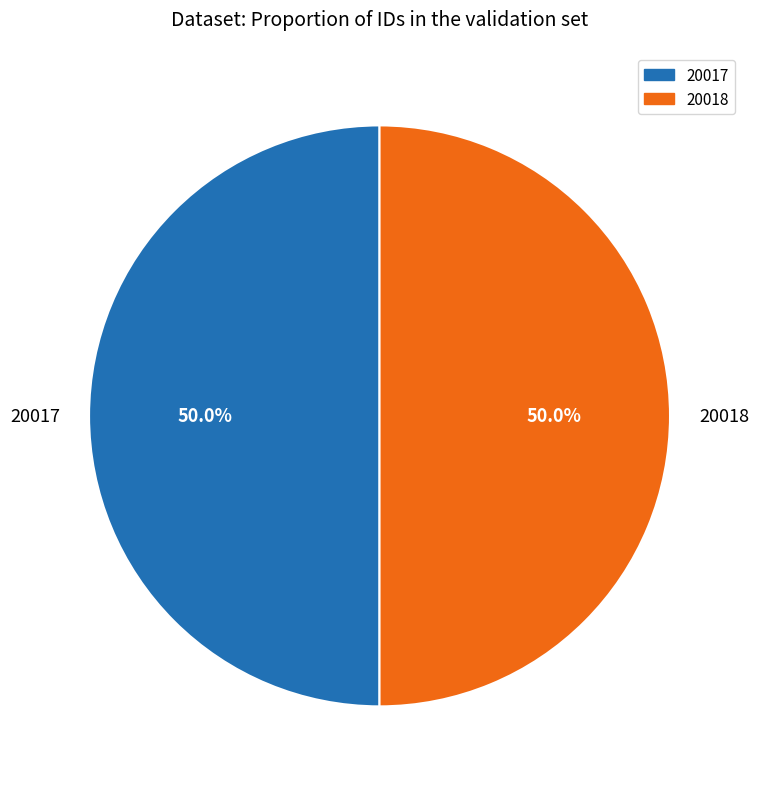

To the nearest percent, what is the combined percentage of 20018 and 20017?

100%